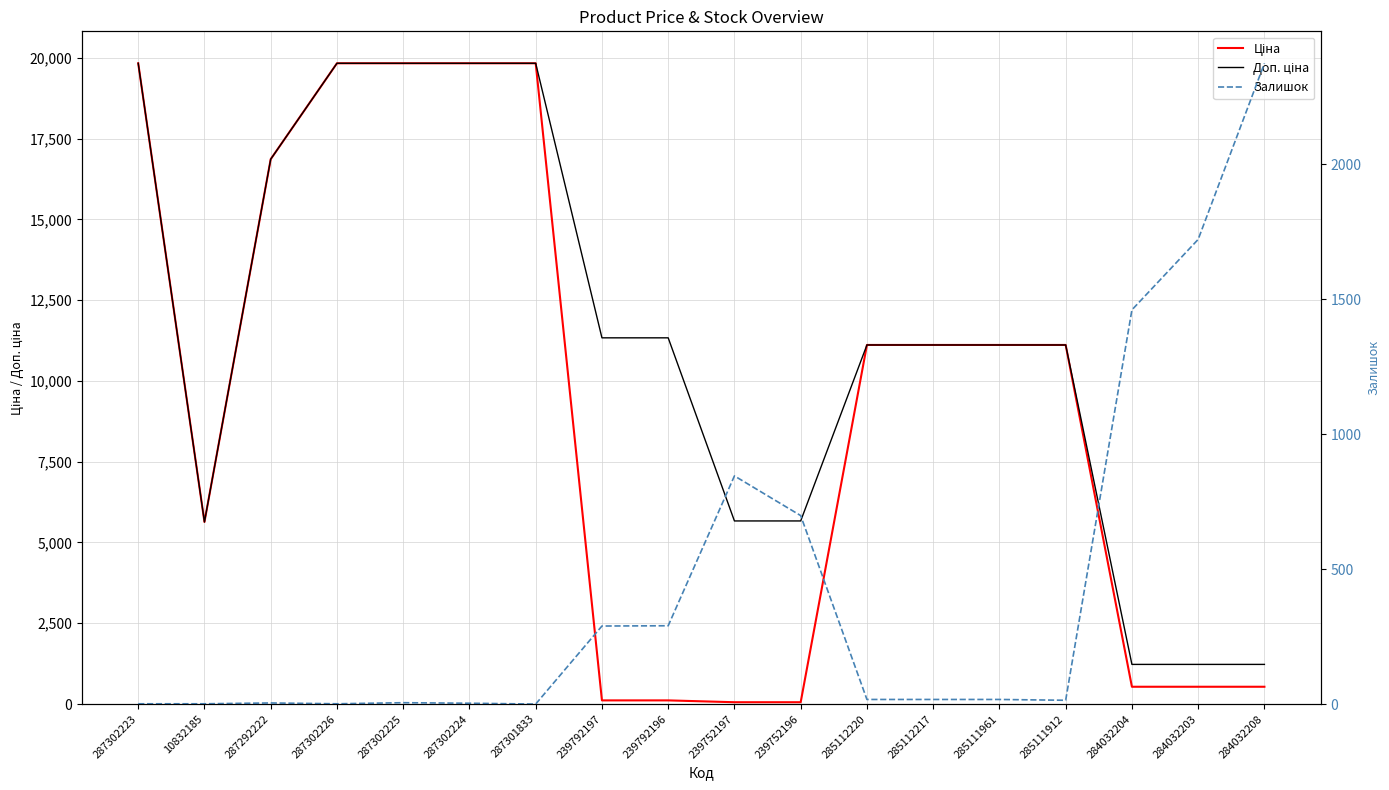

List the series in order of their peak value, highest first.

Ціна, Доп. ціна, Залишок